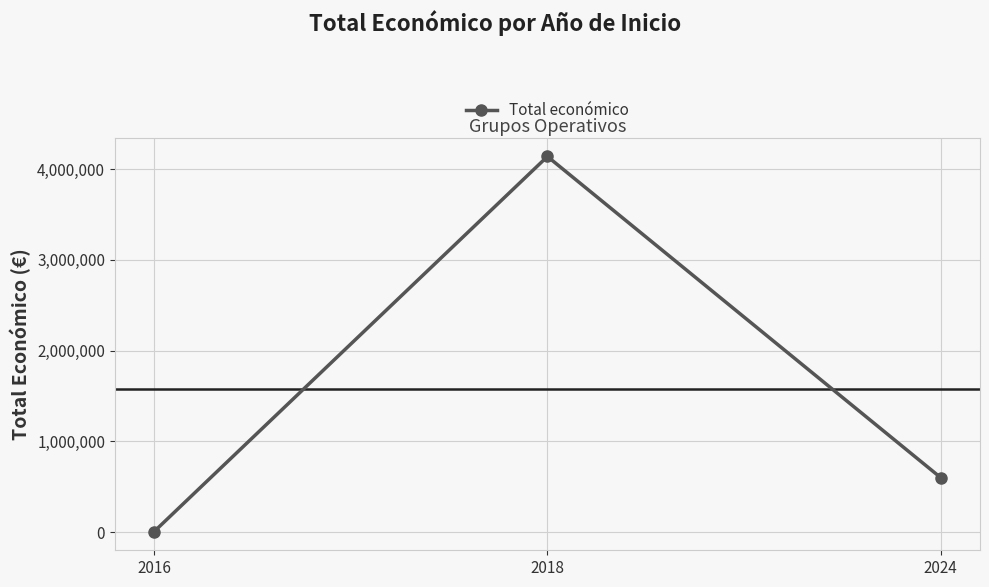

List the labels in order of value, largest first.

2018, 2024, 2016